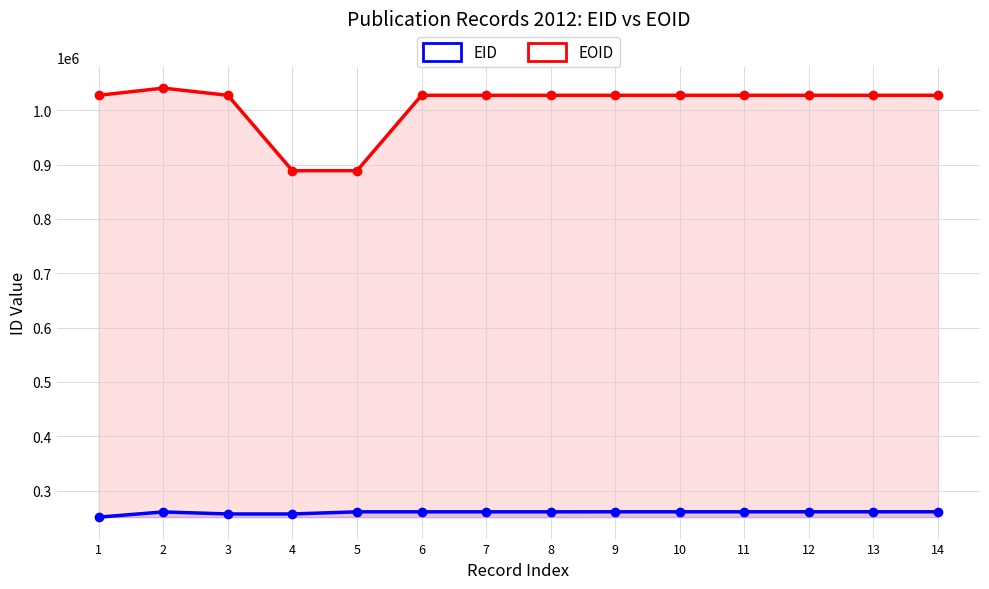

Is the value of EID at 14 greater than the value of EOID at 11?

No